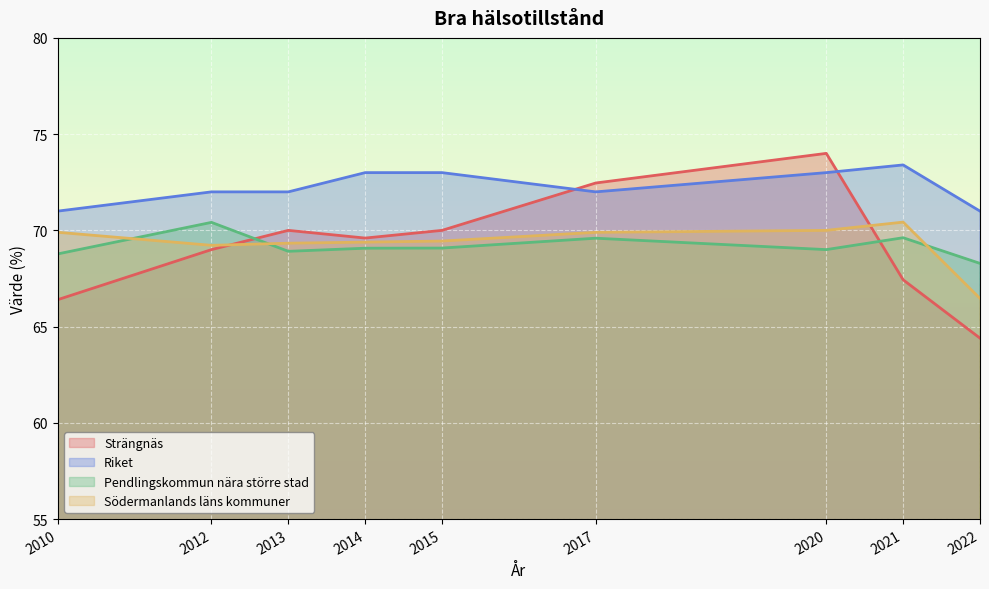

Reading left to right, extract all data points from this chart.

Strängnäs: 2010=66.4	2012=69.0	2013=70.0	2014=69.6	2015=70.0	2017=72.5	2020=74.0	2021=67.4	2022=64.4
Riket: 2010=71.0	2012=72.0	2013=72.0	2014=73.0	2015=73.0	2017=72.0	2020=73.0	2021=73.4	2022=71.0
Pendlingskommun nära större stad: 2010=68.8	2012=70.4	2013=68.9	2014=69.1	2015=69.1	2017=69.6	2020=69.0	2021=69.6	2022=68.3
Södermanlands läns kommuner: 2010=69.9	2012=69.2	2013=69.3	2014=69.4	2015=69.4	2017=69.9	2020=70.0	2021=70.4	2022=66.5